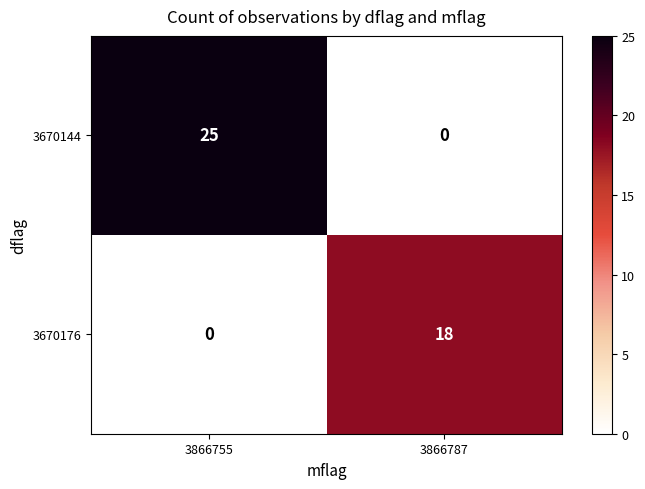

Reading left to right, transcribe all the data shown in this chart.

3670144: 3866755=25	3866787=0
3670176: 3866755=0	3866787=18